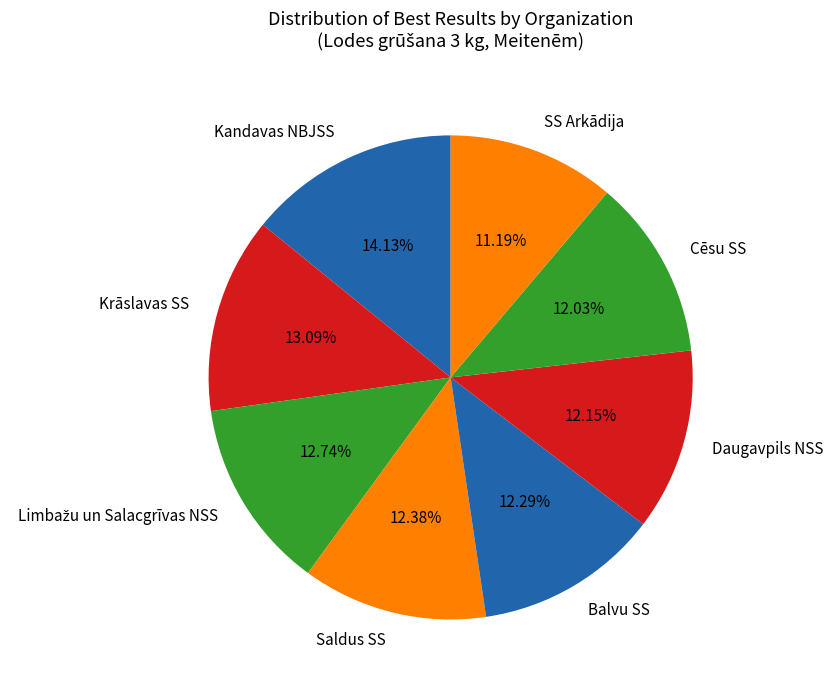

Does SS Arkādija represent more than half of the total?

No